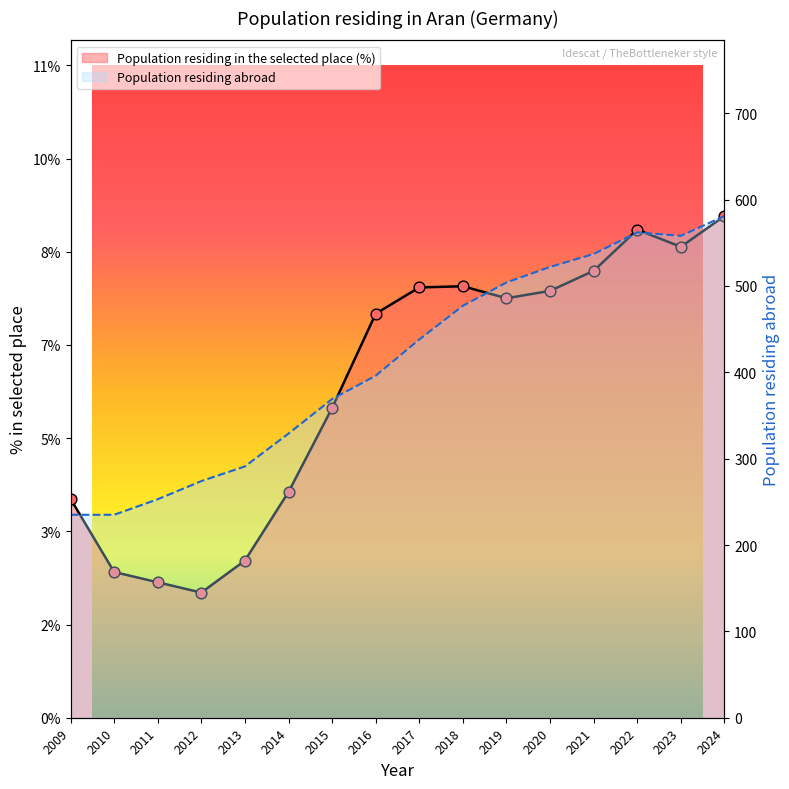

At how many categories does at least one series exceed 55?

16